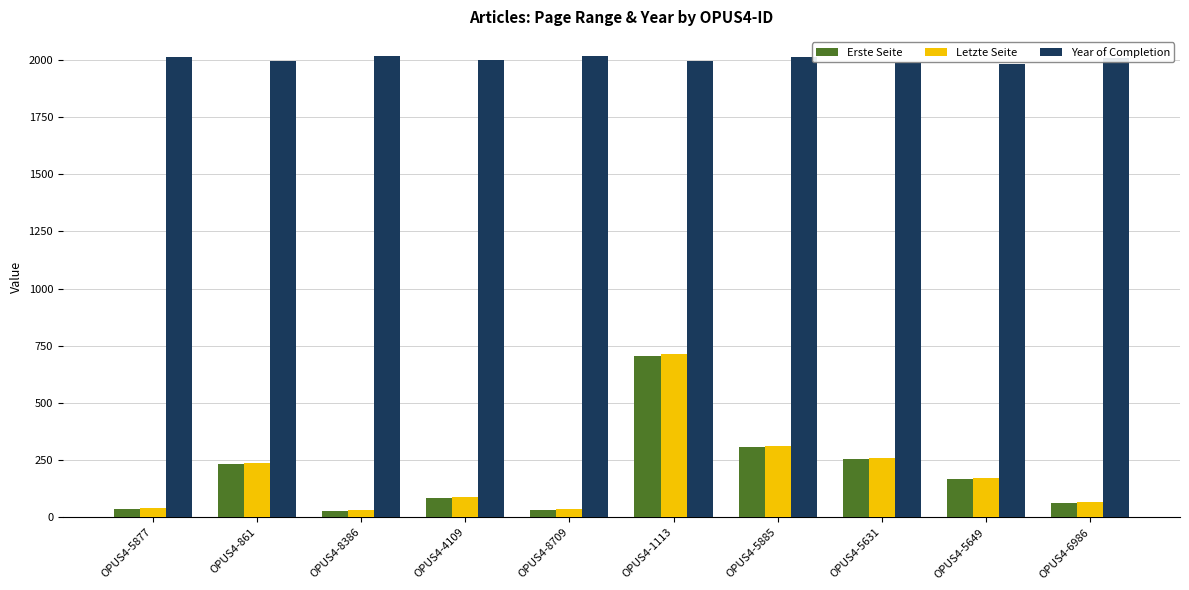

What is the highest value of the Letzte Seite series?

713